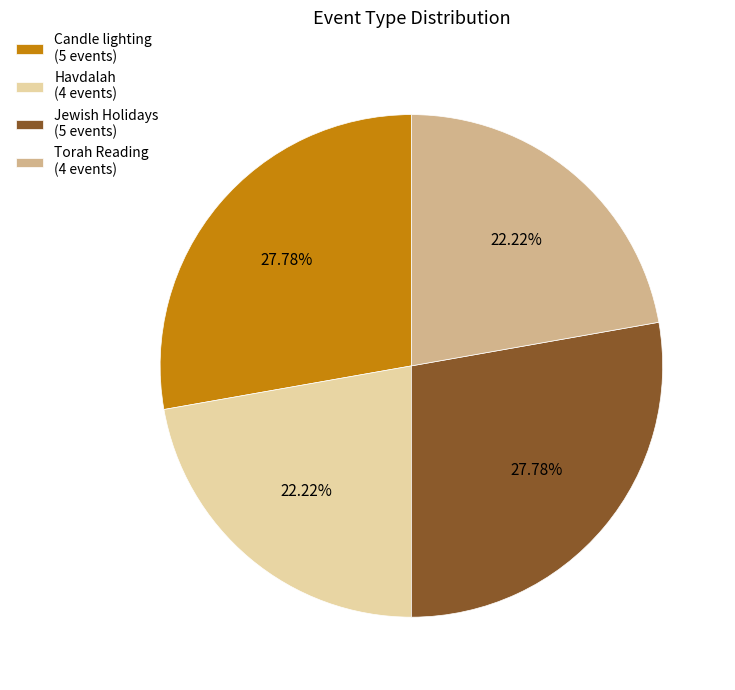

Which has a higher value, Candle lighting (5 events) or Torah Reading (4 events)?

Candle lighting (5 events)